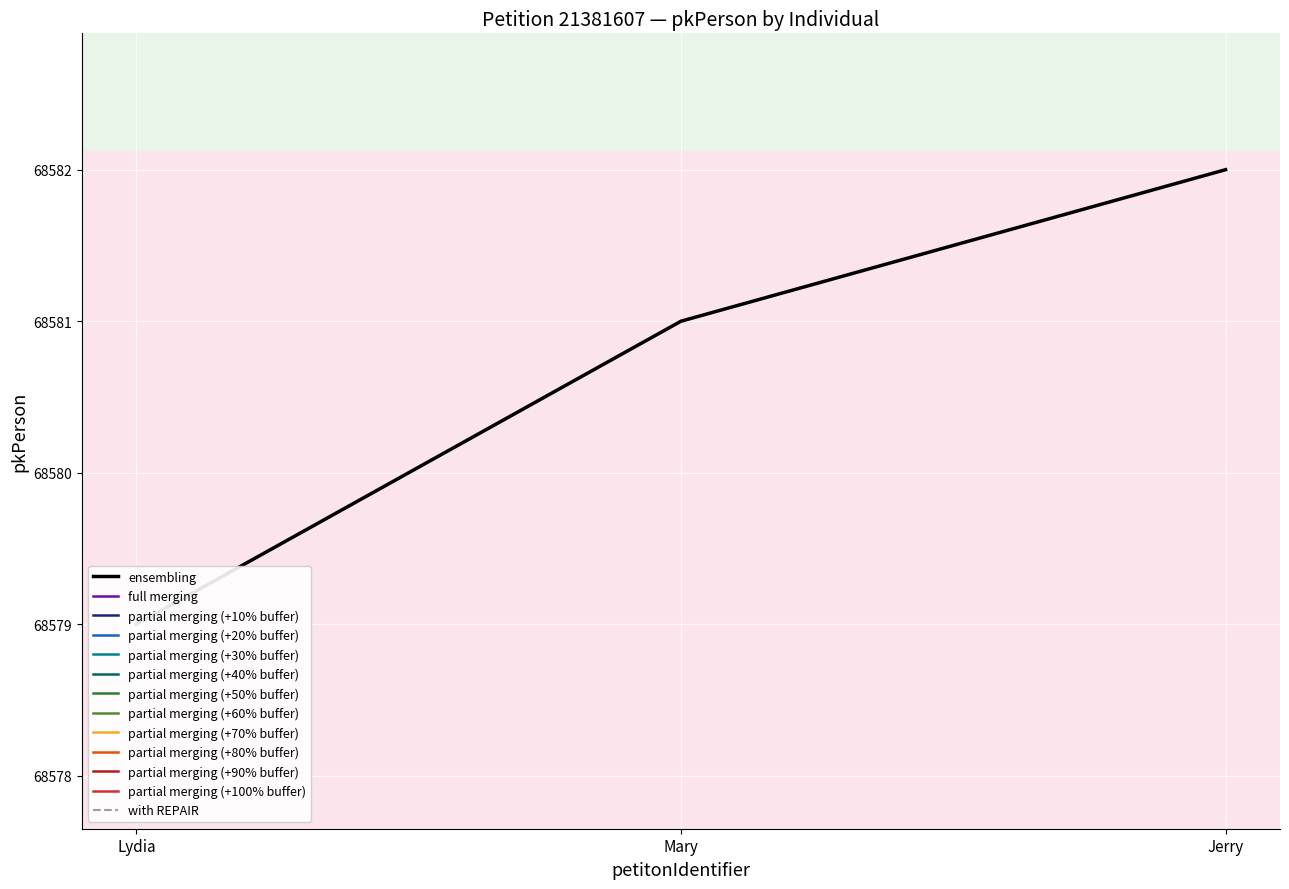

List the labels in order of value, largest first.

Jerry, Mary, Lydia